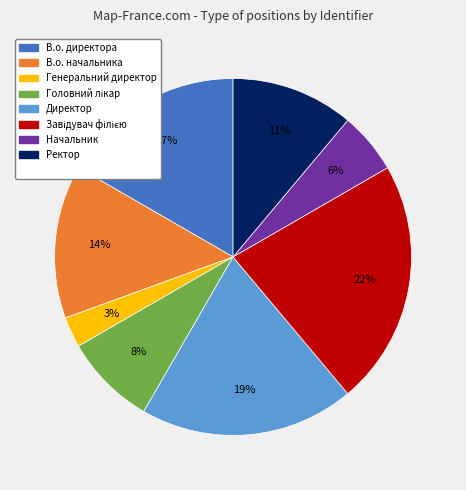

Count the number of slices in the pie.

8